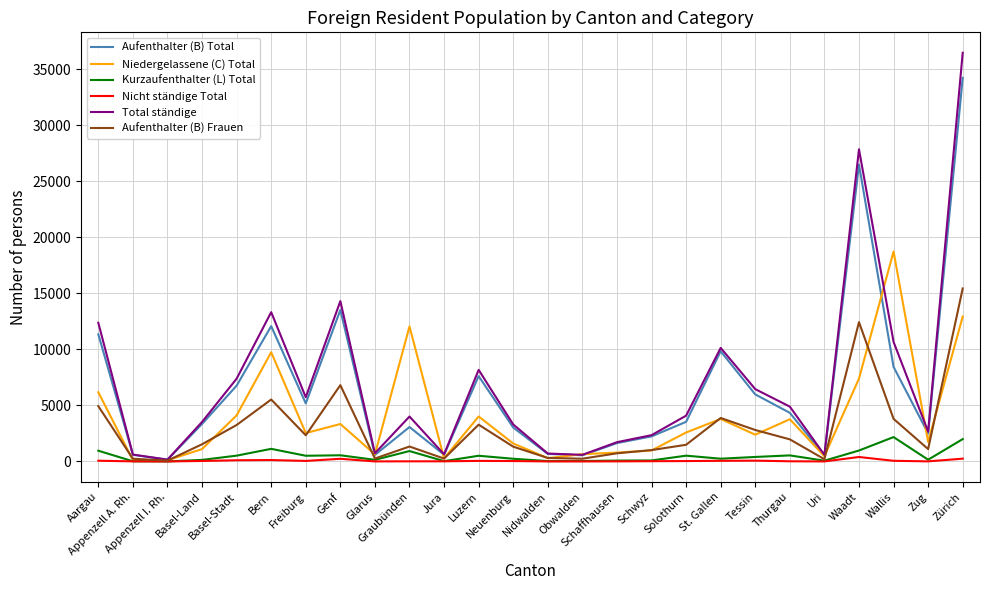

Does the chart display data point markers on the line(s)?

No